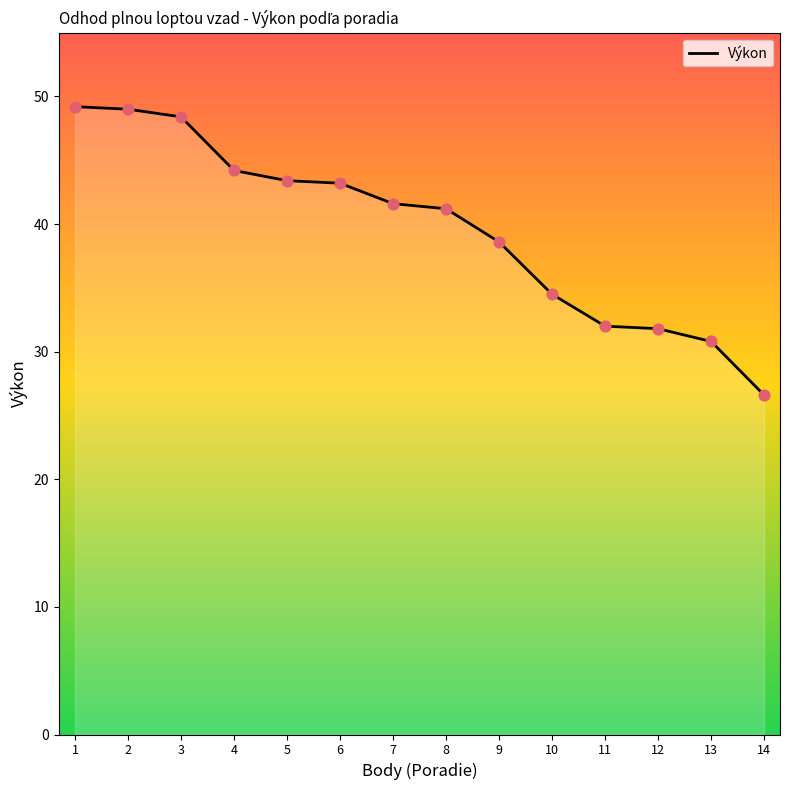

What is the change in value from 1 to 7?

-7.6